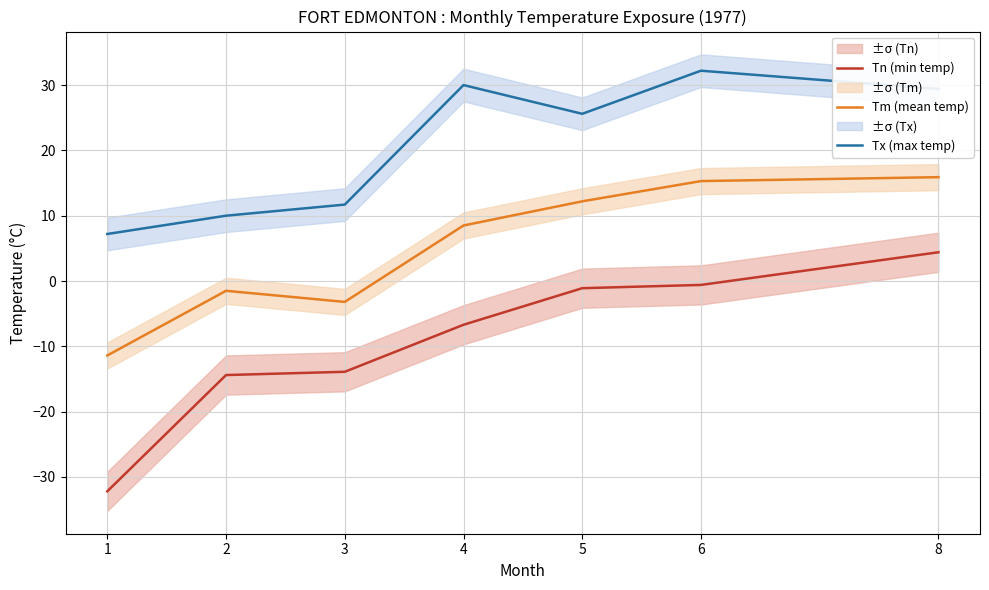

At 5, list the series in order from smallest to largest.

Tn (min temp), Tm (mean temp), Tx (max temp)